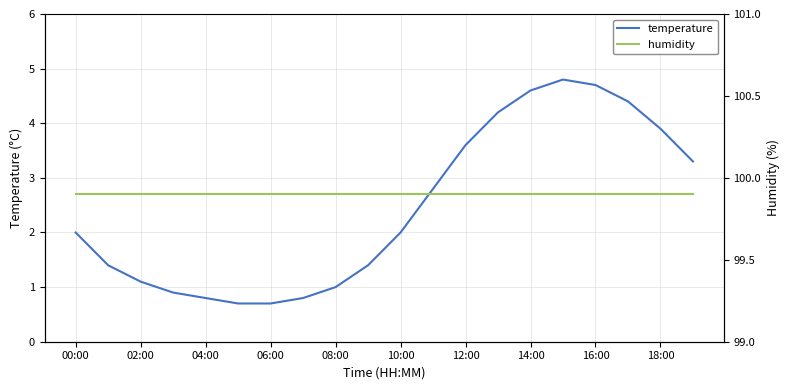

True or false: temperature has a value of 3.6 at 12:00.

True